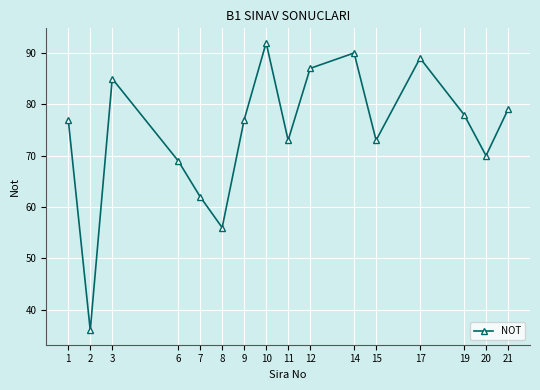

Reading left to right, extract all data points from this chart.

1=77	2=36	3=85	6=69	7=62	8=56	9=77	10=92	11=73	12=87	14=90	15=73	17=89	19=78	20=70	21=79